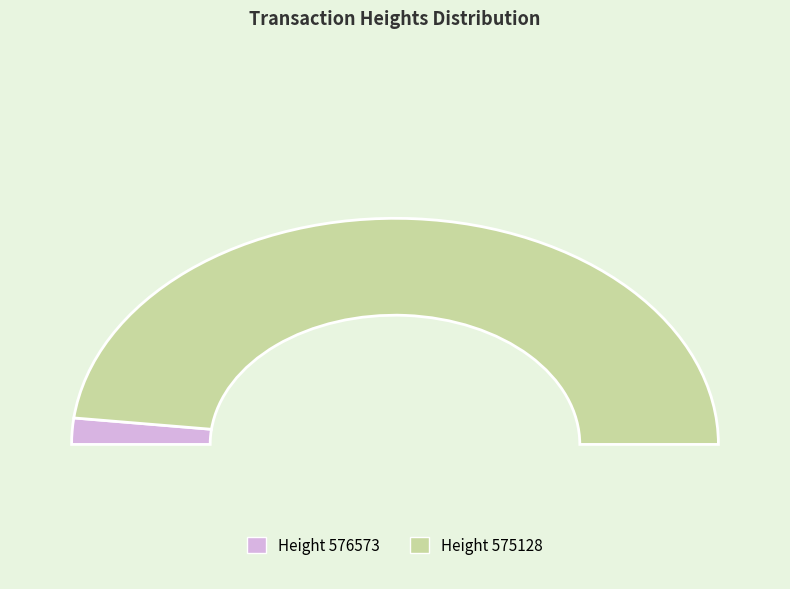

To the nearest percent, what is the combined percentage of 575128 and 576573?

100%